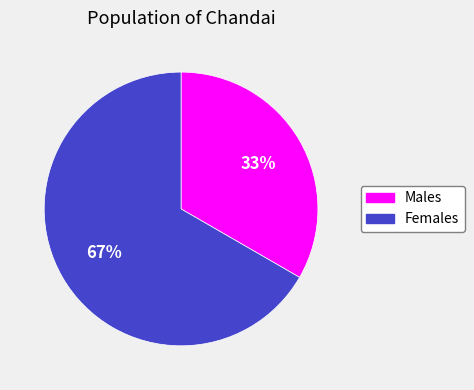

Is there any slice that represents more than half of the pie?

Yes